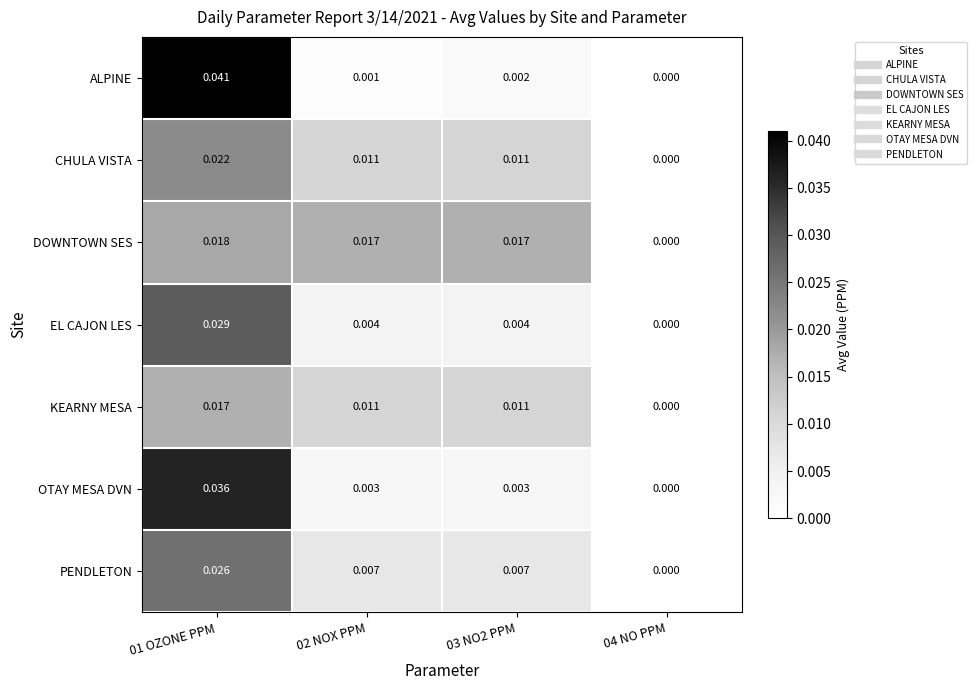

List the series in order of their peak value, lowest first.

KEARNY MESA, DOWNTOWN SES, CHULA VISTA, PENDLETON, EL CAJON LES, OTAY MESA DVN, ALPINE